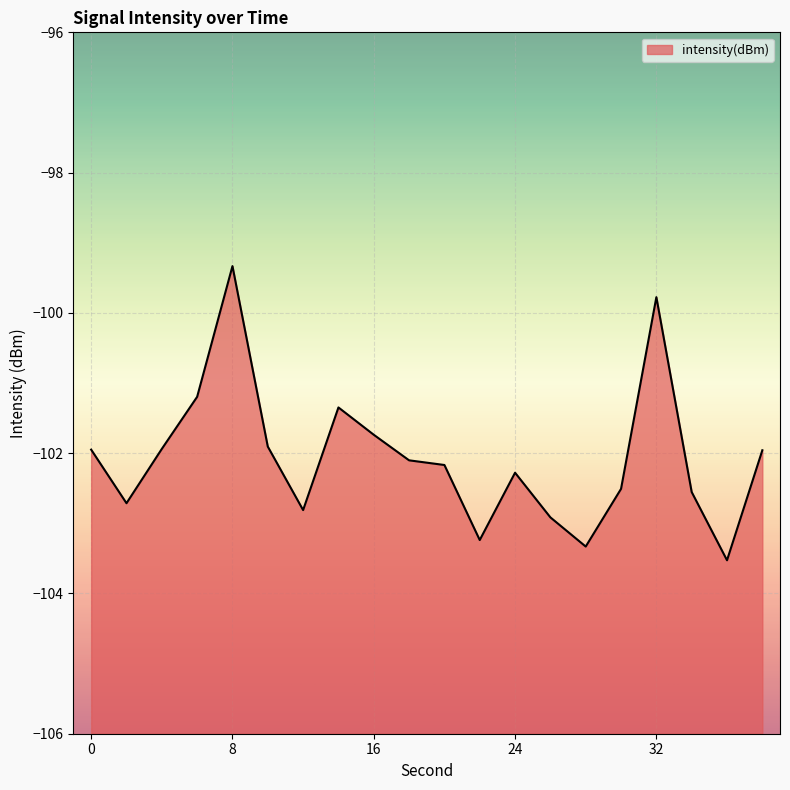

Reading left to right, list all the values displayed in this chart.

0=-101.9	2=-102.7	4=-101.9	6=-101.2	8=-99.3	10=-101.9	12=-102.8	14=-101.3	16=-101.7	18=-102.1	20=-102.2	22=-103.2	24=-102.3	26=-102.9	28=-103.3	30=-102.5	32=-99.8	34=-102.6	36=-103.5	38=-102.0